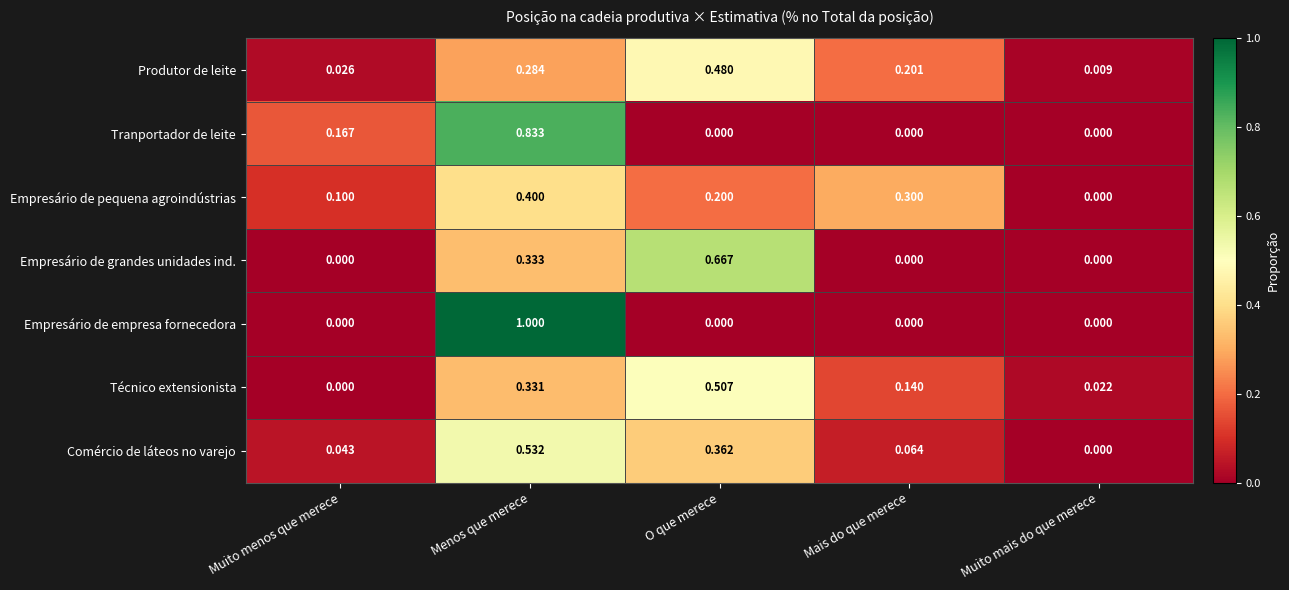

Which series changed the most between Menos que merece and Mais do que merece?

Empresário de empresa fornecedora